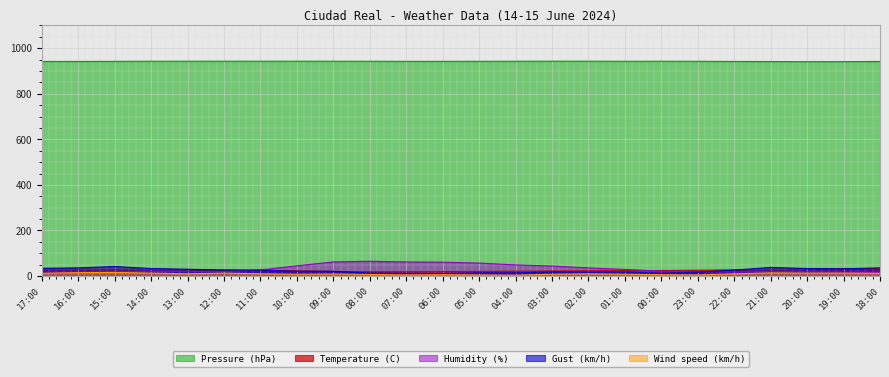

What is the maximum value for Pressure (hPa)?

942.9